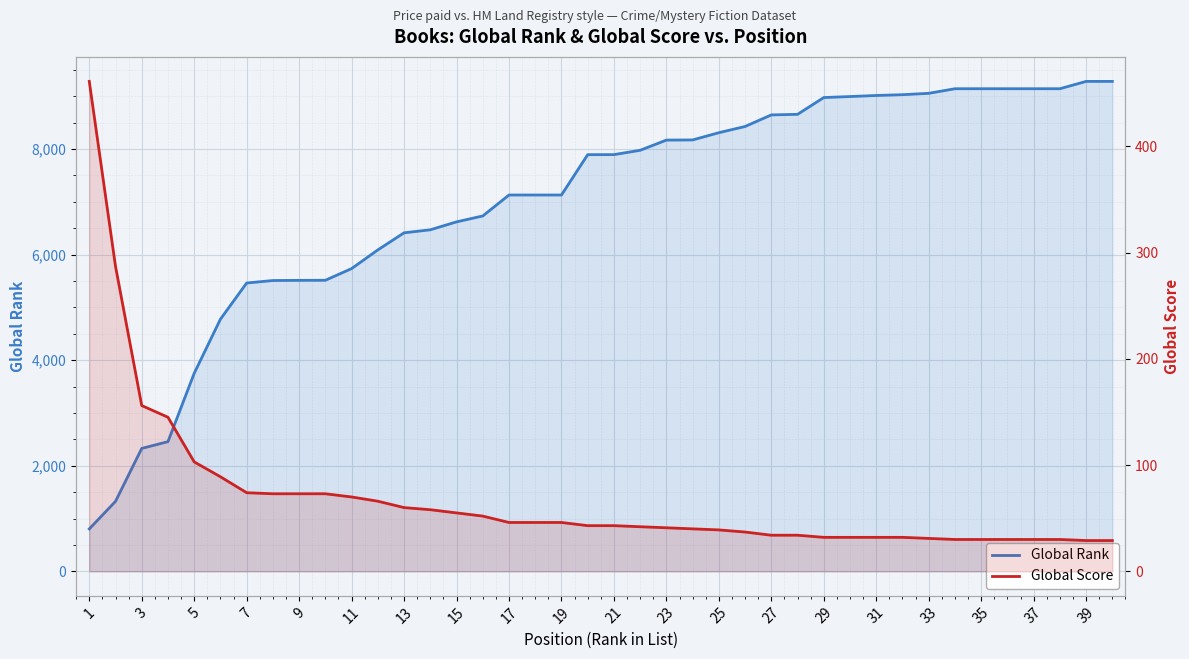

What is the difference between the maximum and second lowest values in the Global Rank series?

7955